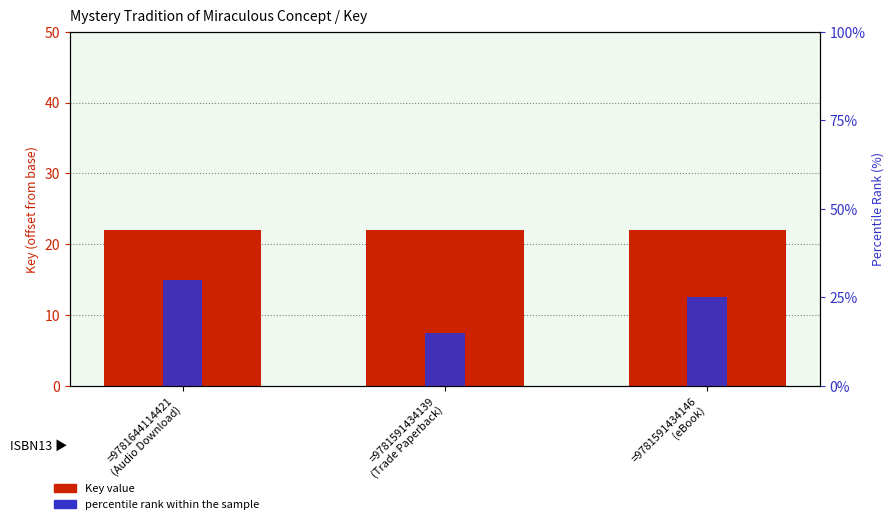

What is the sum of all Key value values?

66